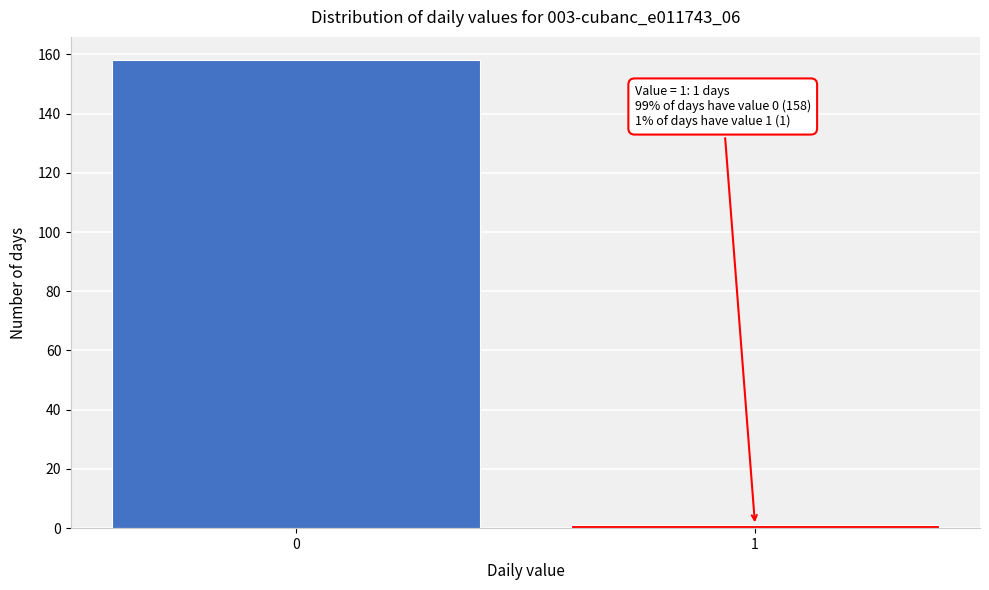

Reading right to left, list all the values displayed in this chart.

1=1	0=158